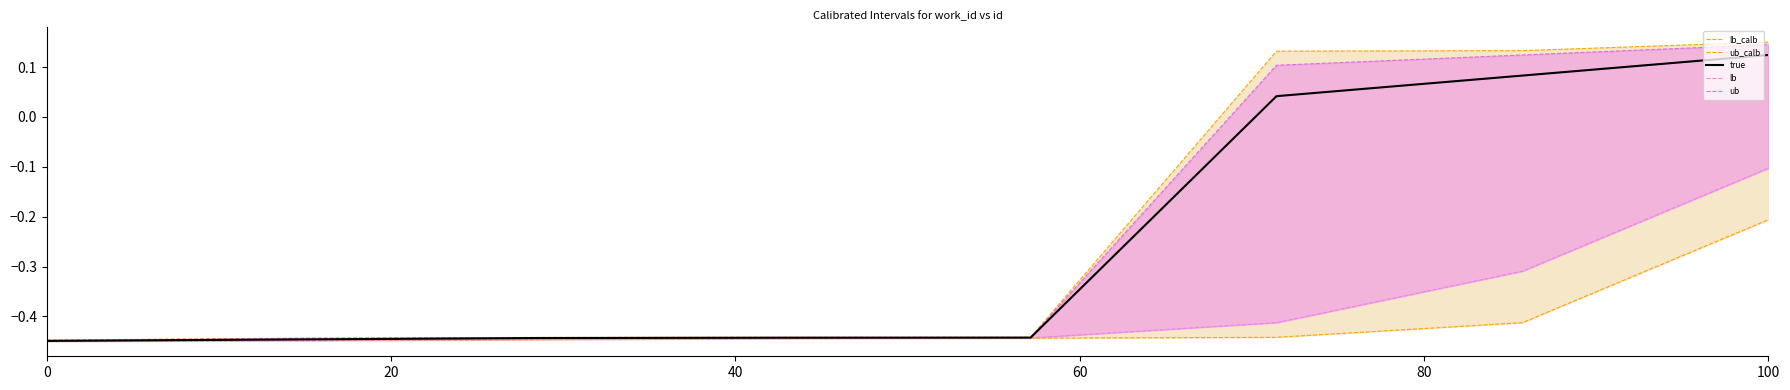

True or false: ub_calb and lb_calb cross at least once.

False